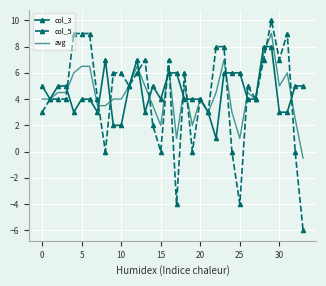

True or false: col_5 and avg intersect in this chart.

True